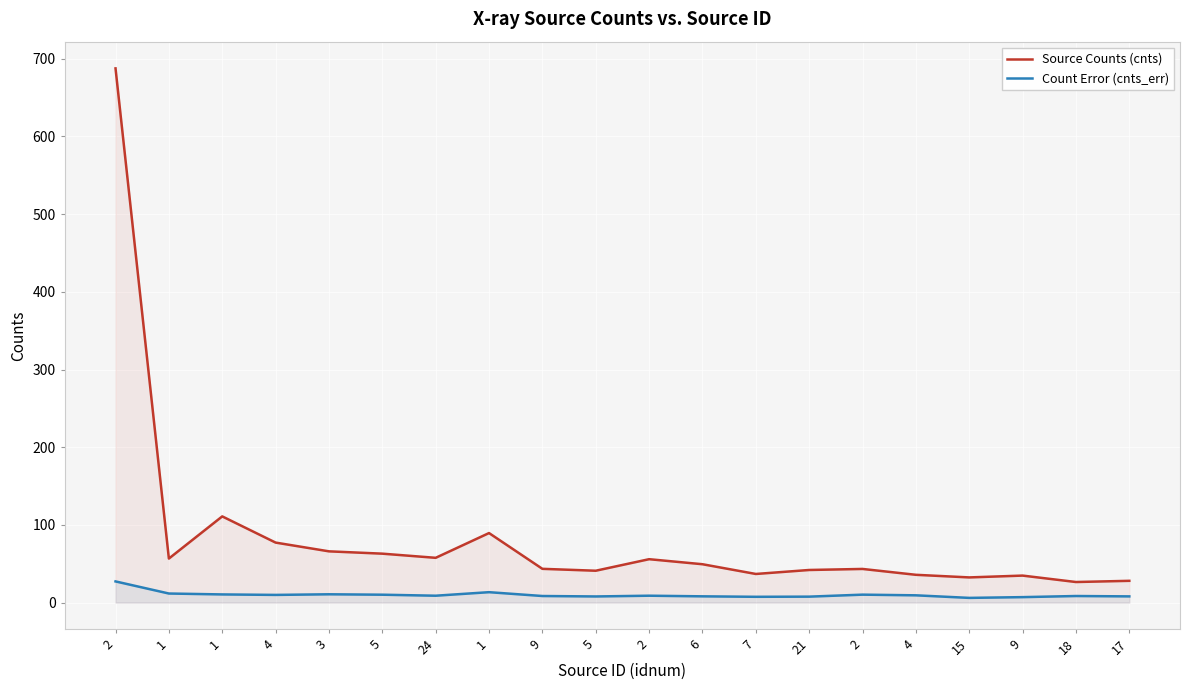

True or false: Count Error (cnts_err) and Source Counts (cnts) intersect in this chart.

False